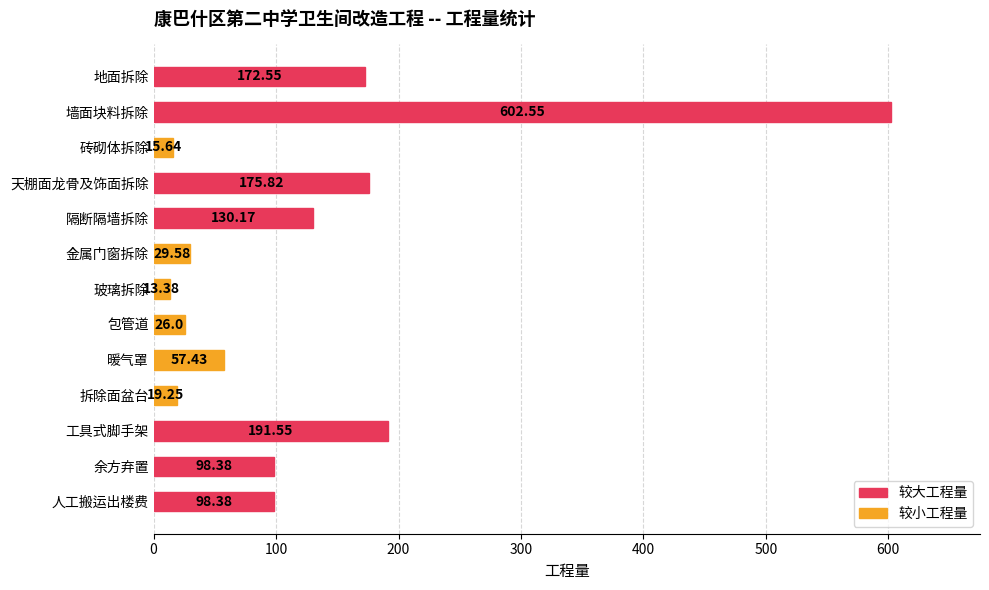

What is the average value?

125.4